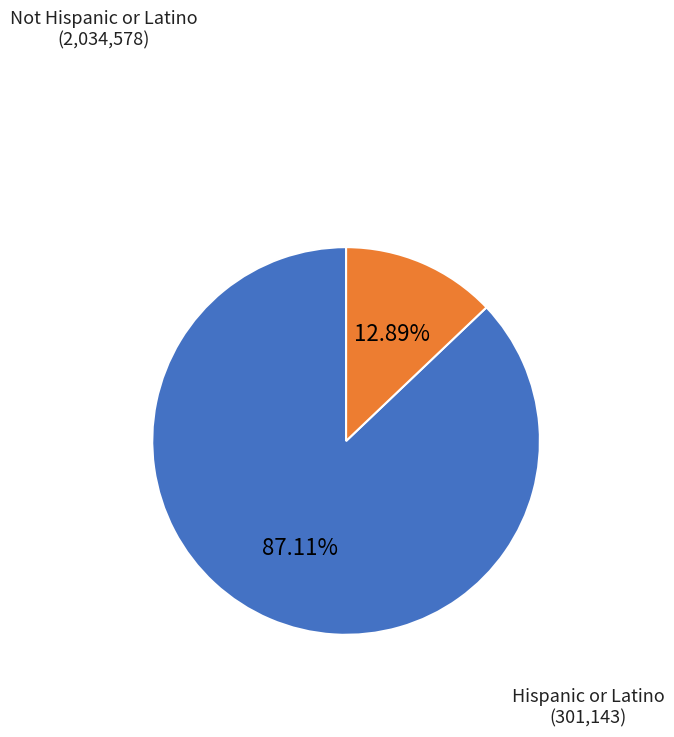

To the nearest percent, what is the difference between the largest and smallest slice percentages?

74%